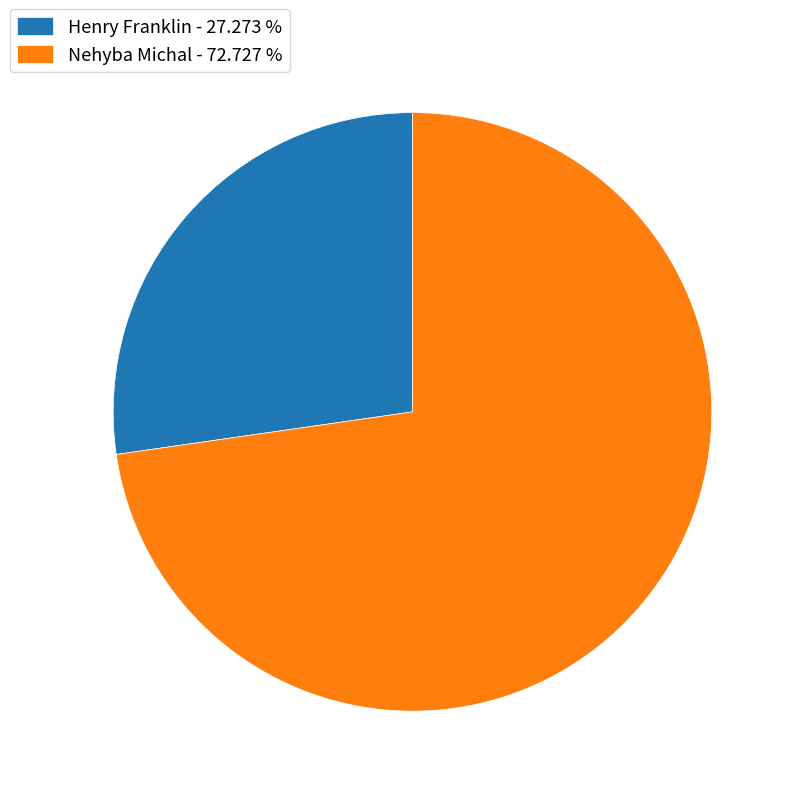

Rank the categories by value from lowest to highest.

Henry Franklin, Nehyba Michal